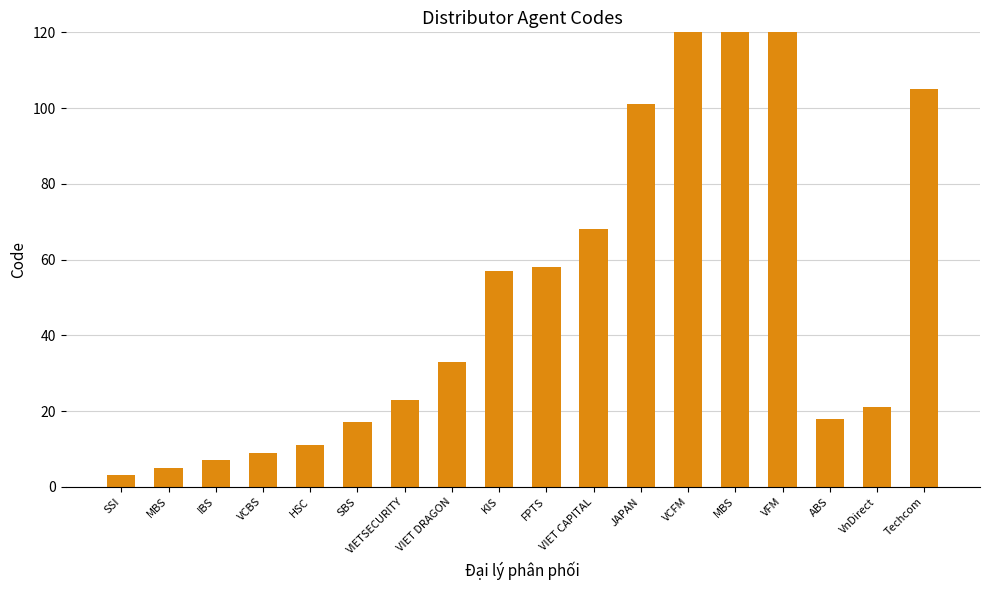

Count the number of categories in the chart.

18